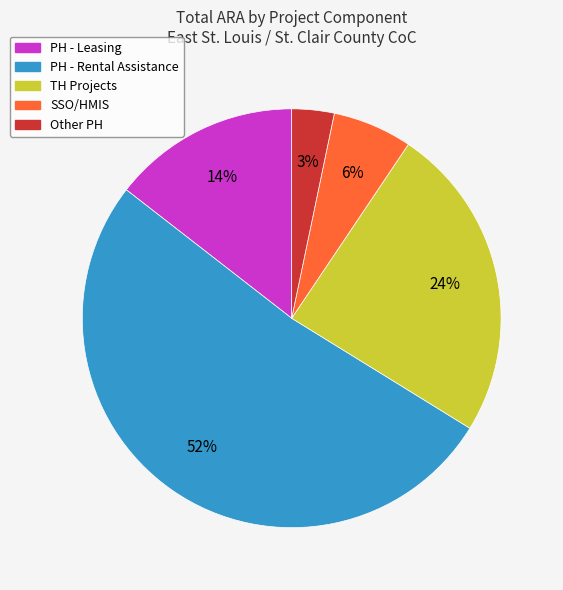

Is there a majority slice in this chart?

Yes